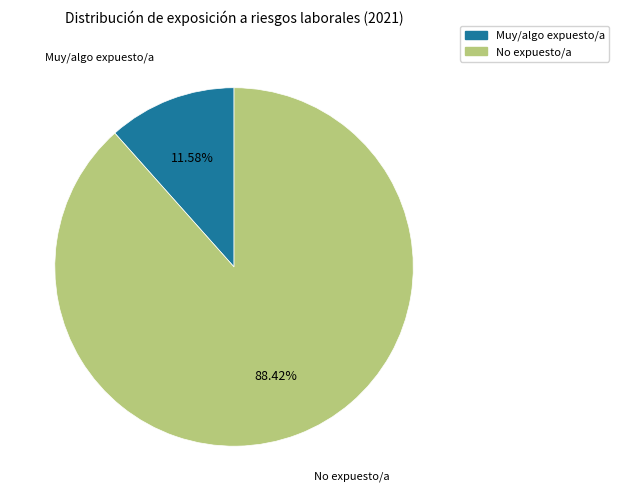

Does any single category account for the majority?

Yes